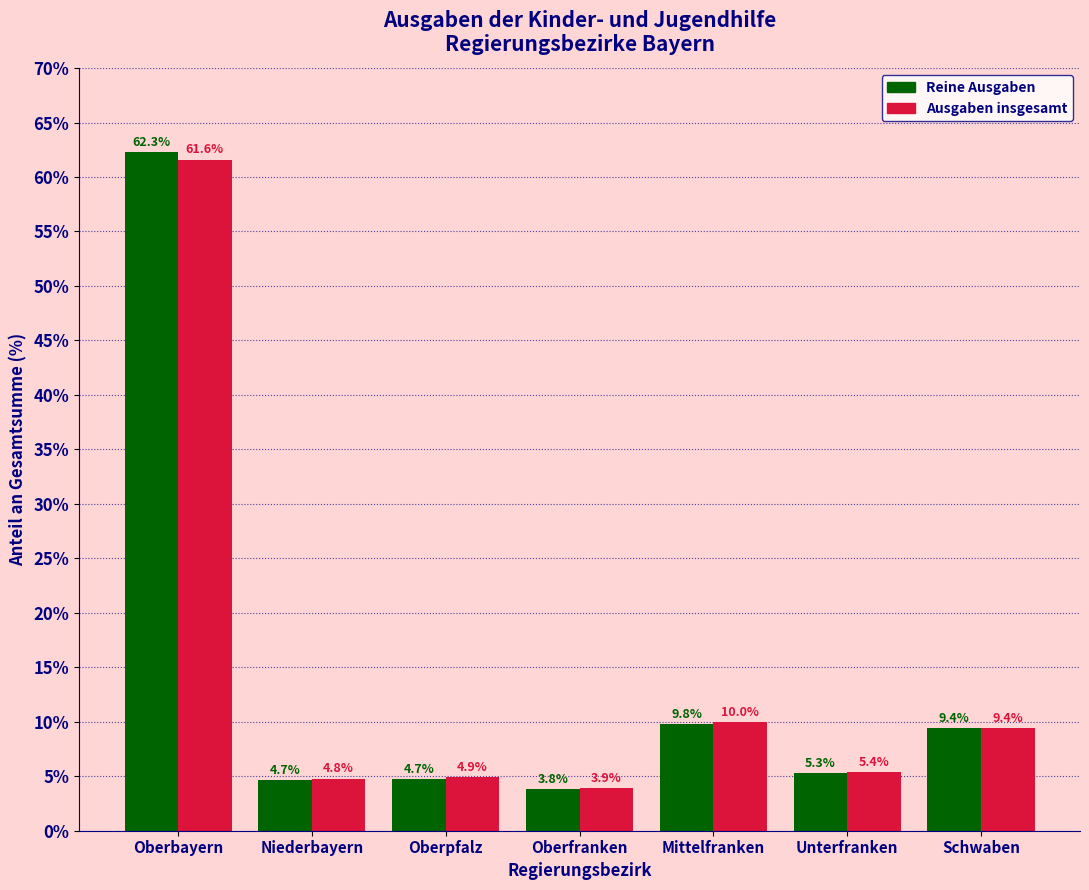

Reading left to right, transcribe all the data shown in this chart.

Reine Ausgaben: 62.3	4.7	4.7	3.8	9.8	5.3	9.4
Ausgaben insgesamt: 61.6	4.8	4.9	3.9	10.0	5.4	9.4